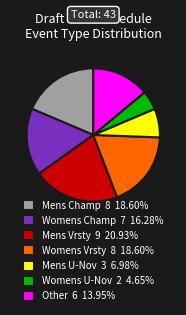

What is the ratio of the value at Womens U-Nov 2 4.65% to the value at Womens Vrsty 8 18.60%?

0.3